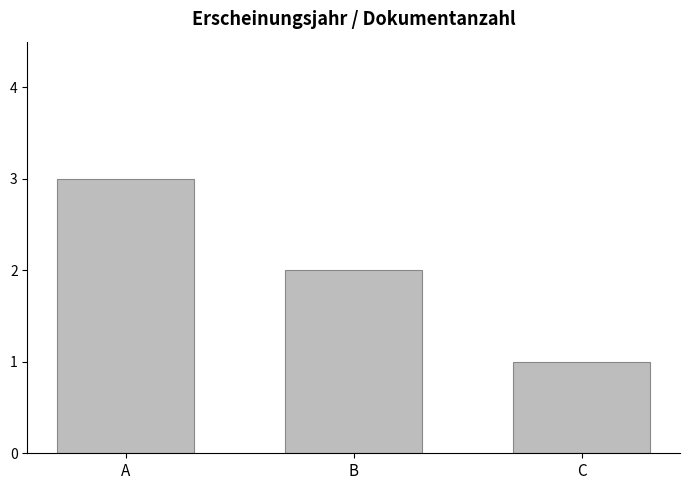

Reading right to left, what are all the values shown in this chart?

1	2	3